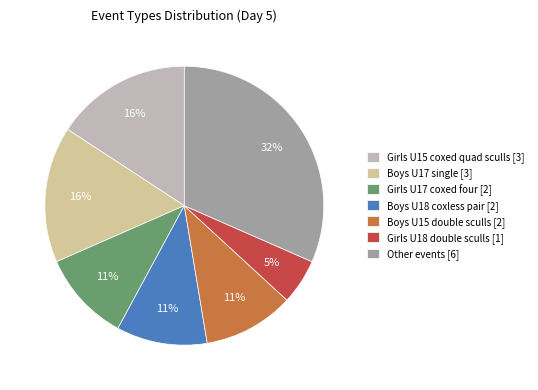

Which slice is the smallest?

Girls U18 double sculls [1]